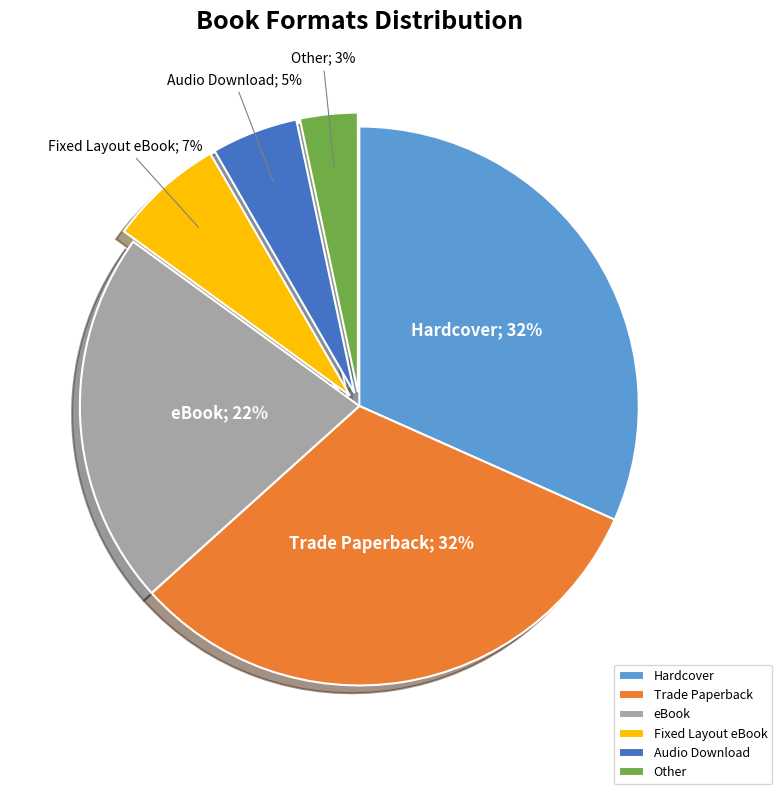

The Other slice represents 3% of the pie. True or false?

True